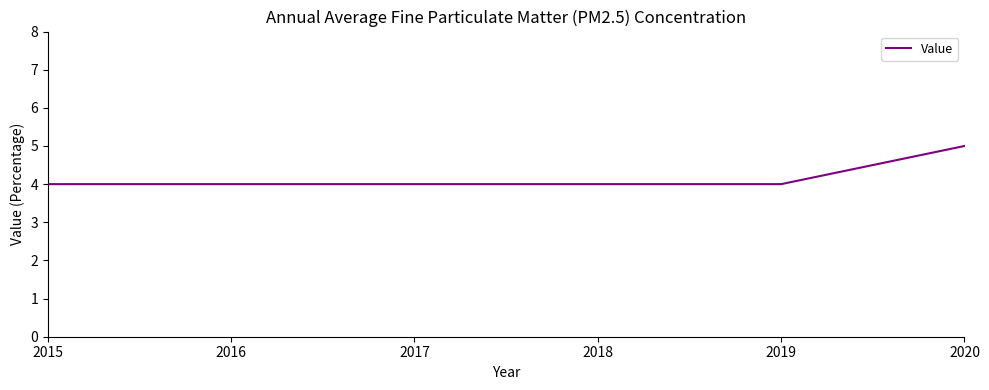

True or false: the data shows 6 at 2018.

False